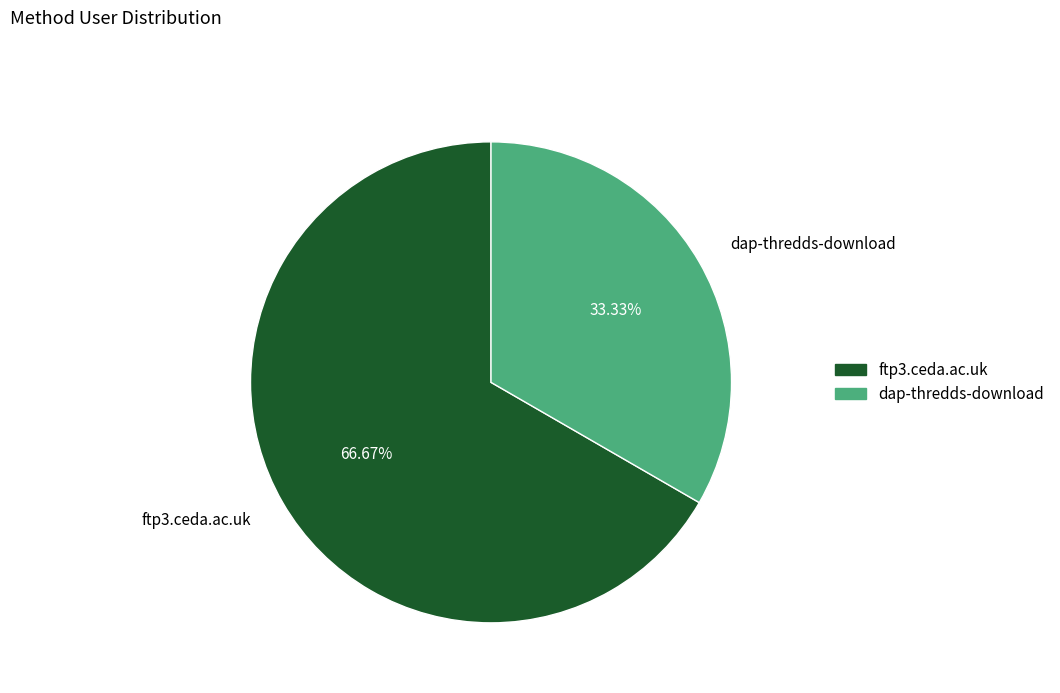

Which category has the biggest portion of the pie?

ftp3.ceda.ac.uk